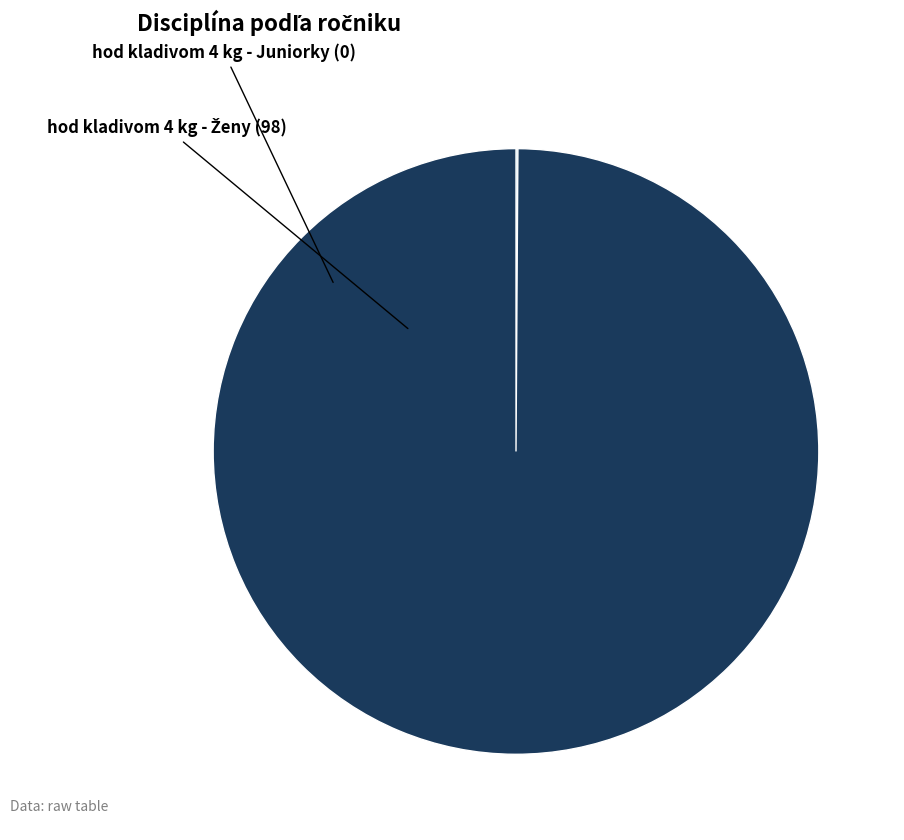

Is there a majority slice in this chart?

Yes